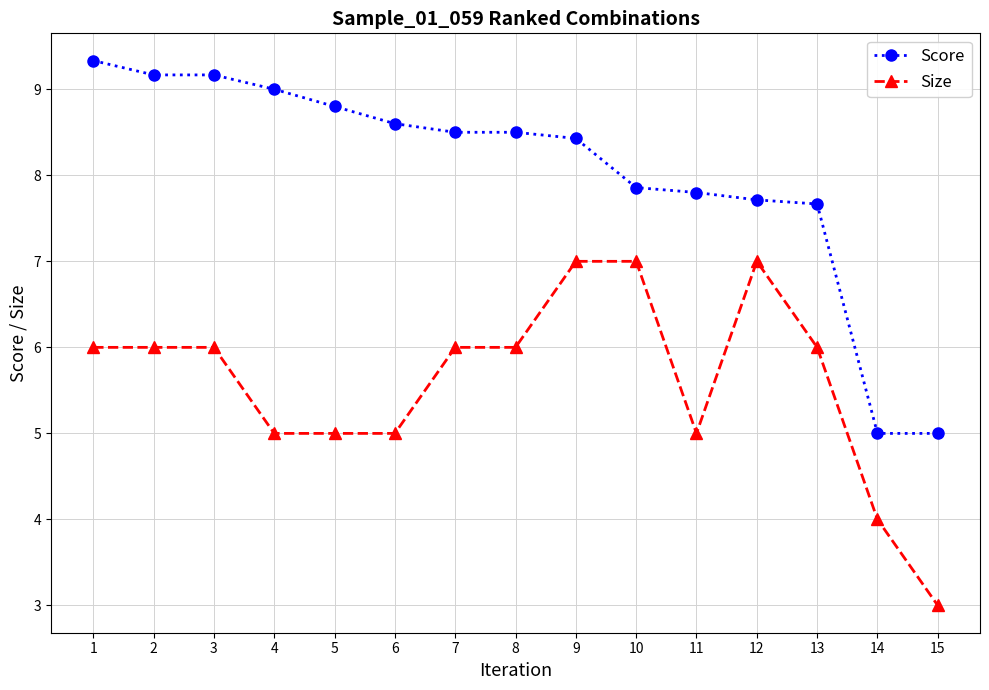

The value of Size at 6 is 5.0. True or false?

True